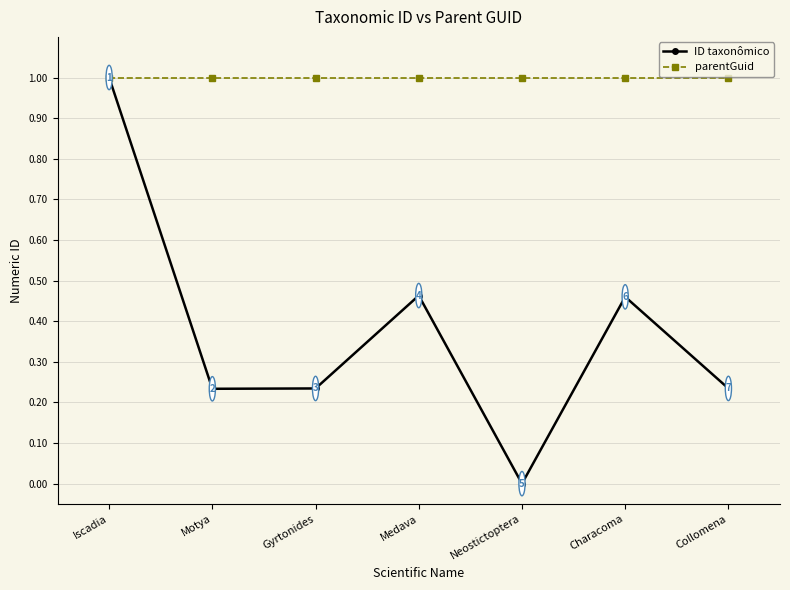

Rank the series by their average value, from lowest to highest.

ID taxonômico, parentGuid